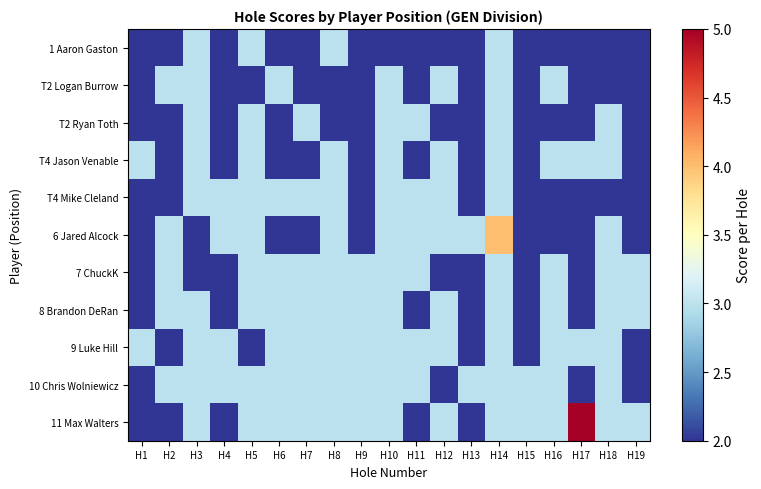

What is the minimum value shown in the chart?

2